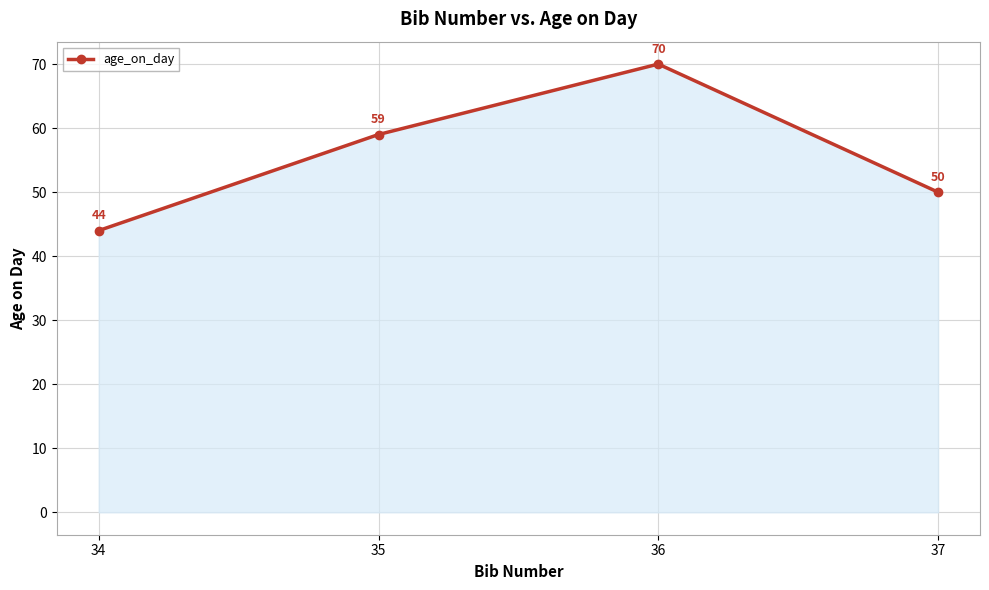

What is the sum of the values at 35 and 34?

103